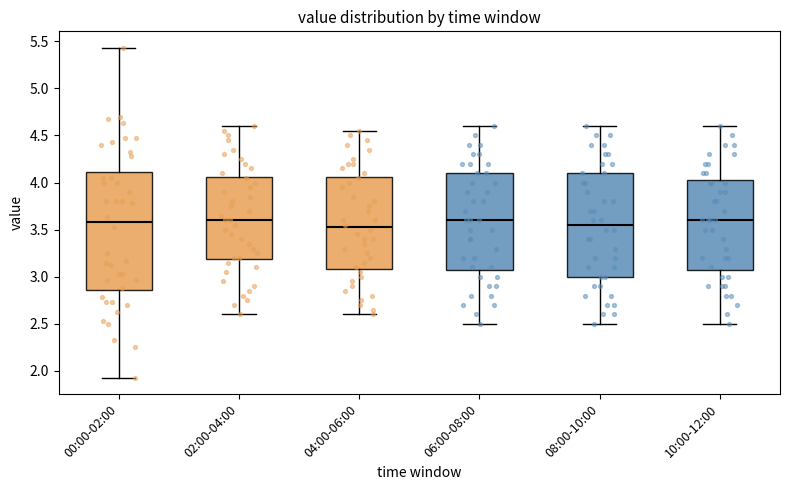

Reading left to right, read every box against the y-axis: the position of its median line, the range the box covers, and the ends of its whiskers. The values are not printed on the chart, so give them approximately, as read against the axis.

00:00-02:00: median 3.60, box 2.85 to 4.10, whiskers 1.95 to 5.45
02:00-04:00: median 3.60, box 3.20 to 4.05, whiskers 2.60 to 4.60
04:00-06:00: median 3.55, box 3.10 to 4.05, whiskers 2.60 to 4.55
06:00-08:00: median 3.60, box 3.10 to 4.10, whiskers 2.50 to 4.60
08:00-10:00: median 3.55, box 3.00 to 4.10, whiskers 2.50 to 4.60
10:00-12:00: median 3.60, box 3.10 to 4.05, whiskers 2.50 to 4.60